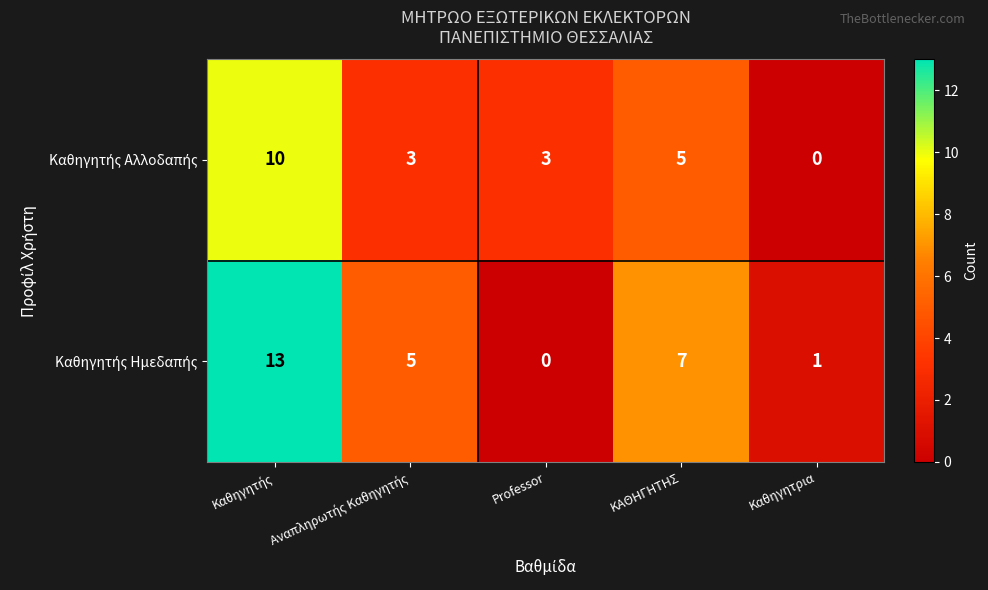

At how many categories does at least one series exceed 2?

4